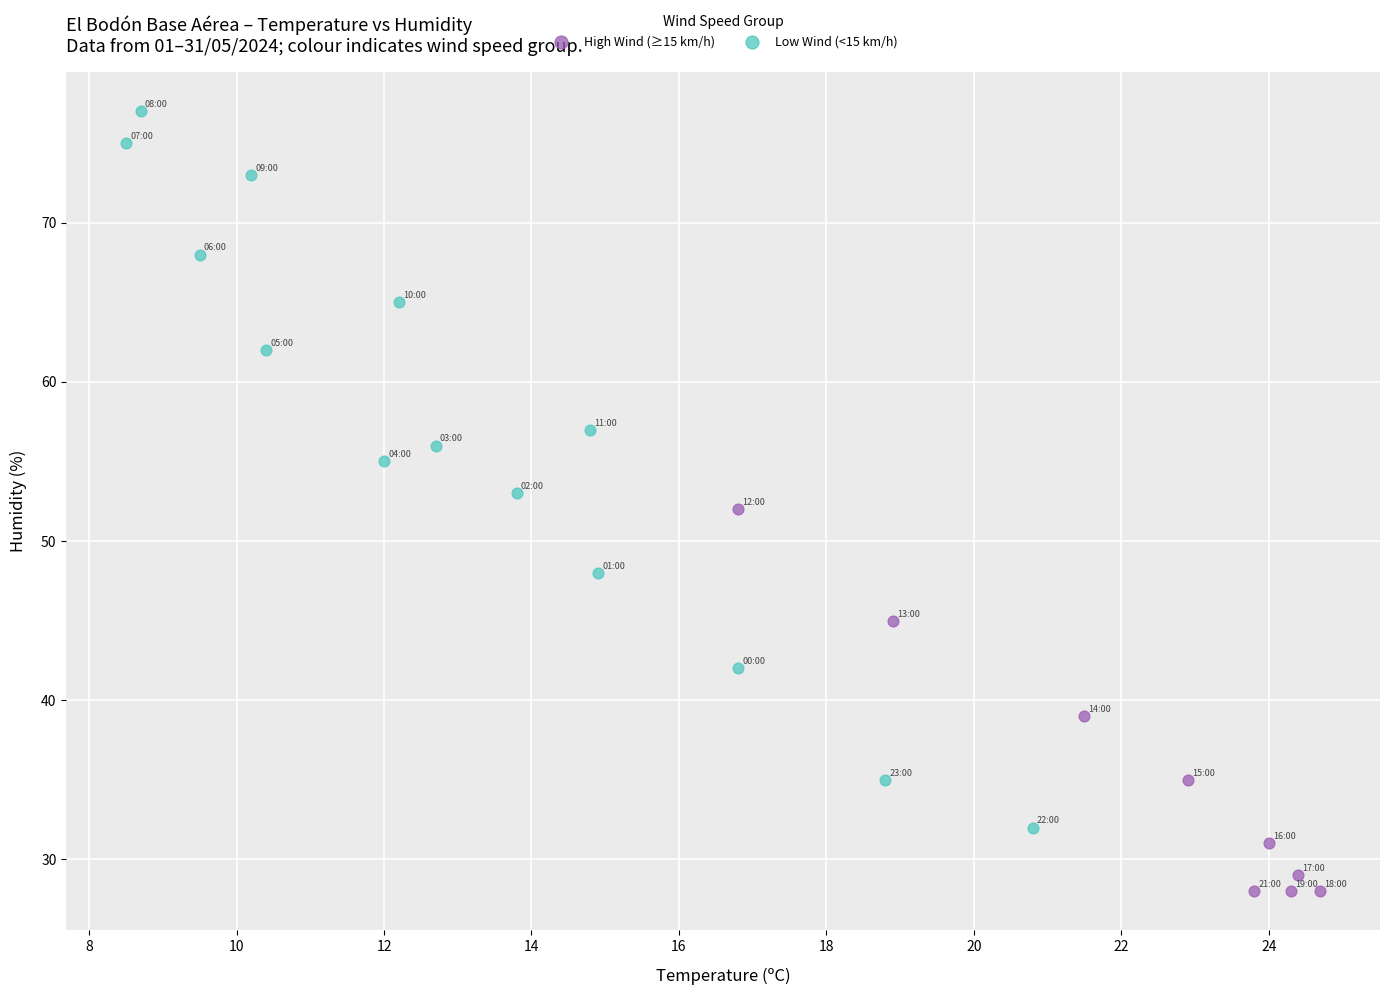

Which series reaches the maximum Y coordinate?

Low Wind (<15 km/h)